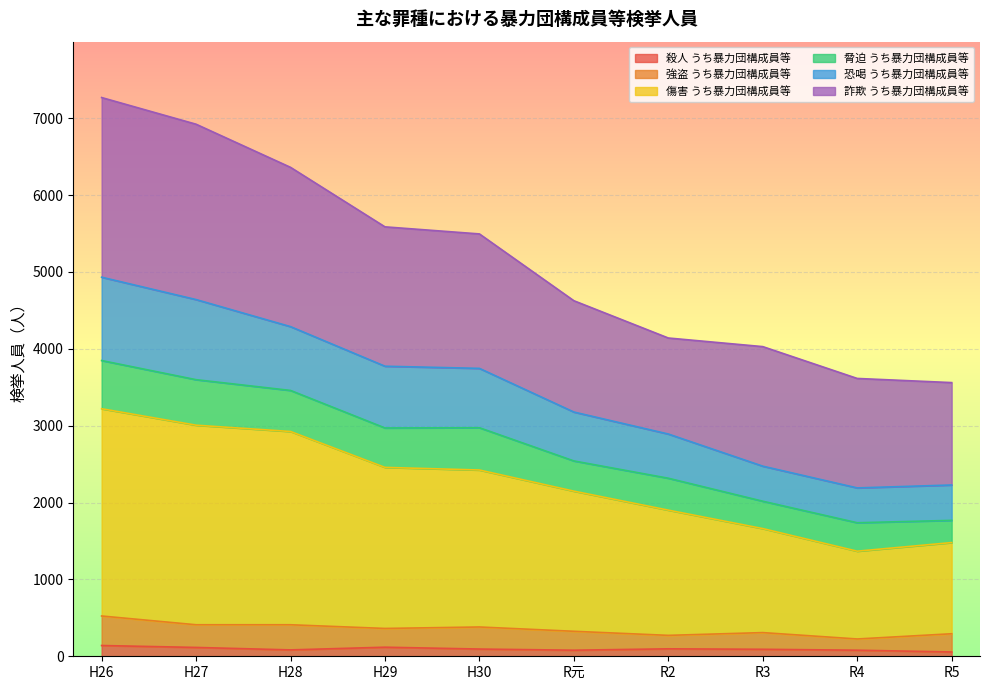

True or false: 恐喝 うち暴力団構成員等 has more than 1 points higher than both neighbors.

False